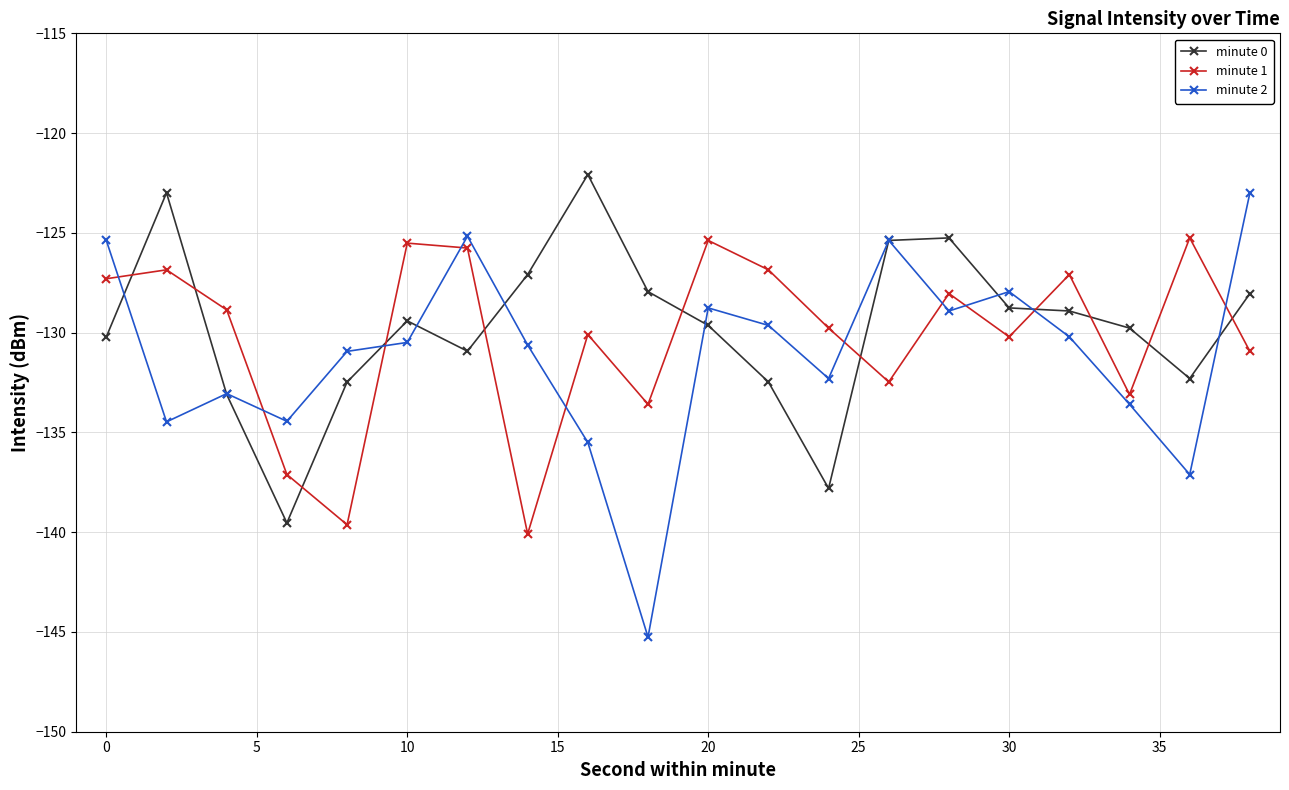

What is the value of the minute 2 point at the 17th from the left?

-130.2